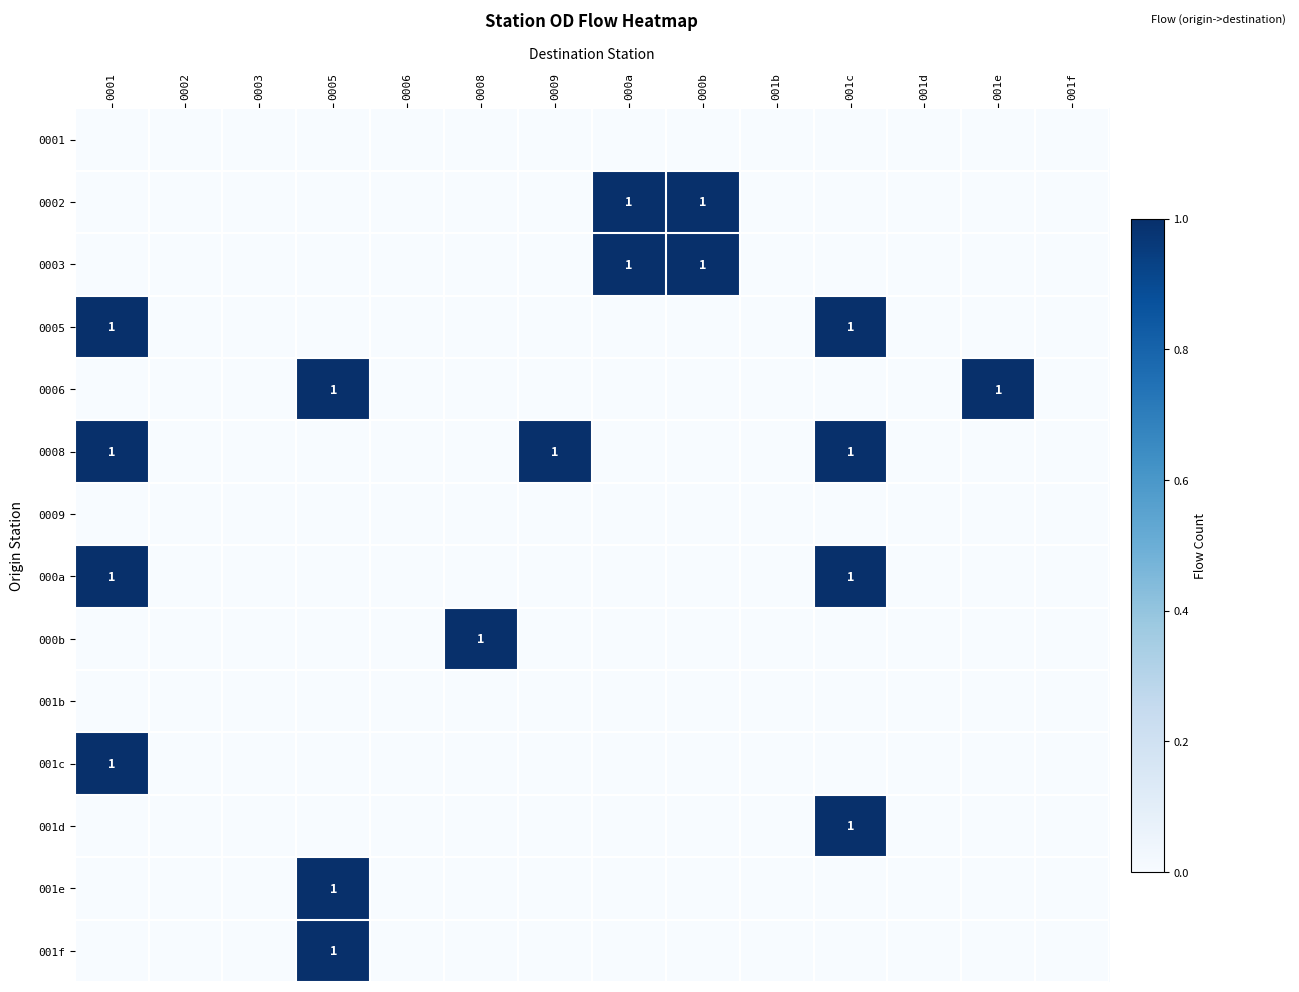

At which label is 001b closest to 0?

0001